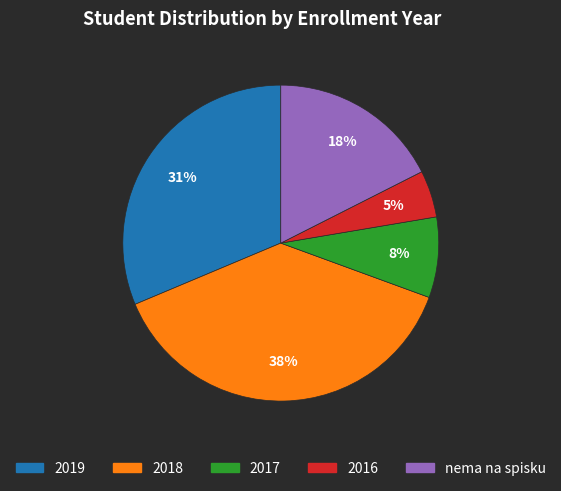

To the nearest percent, what is the average slice percentage?

20%